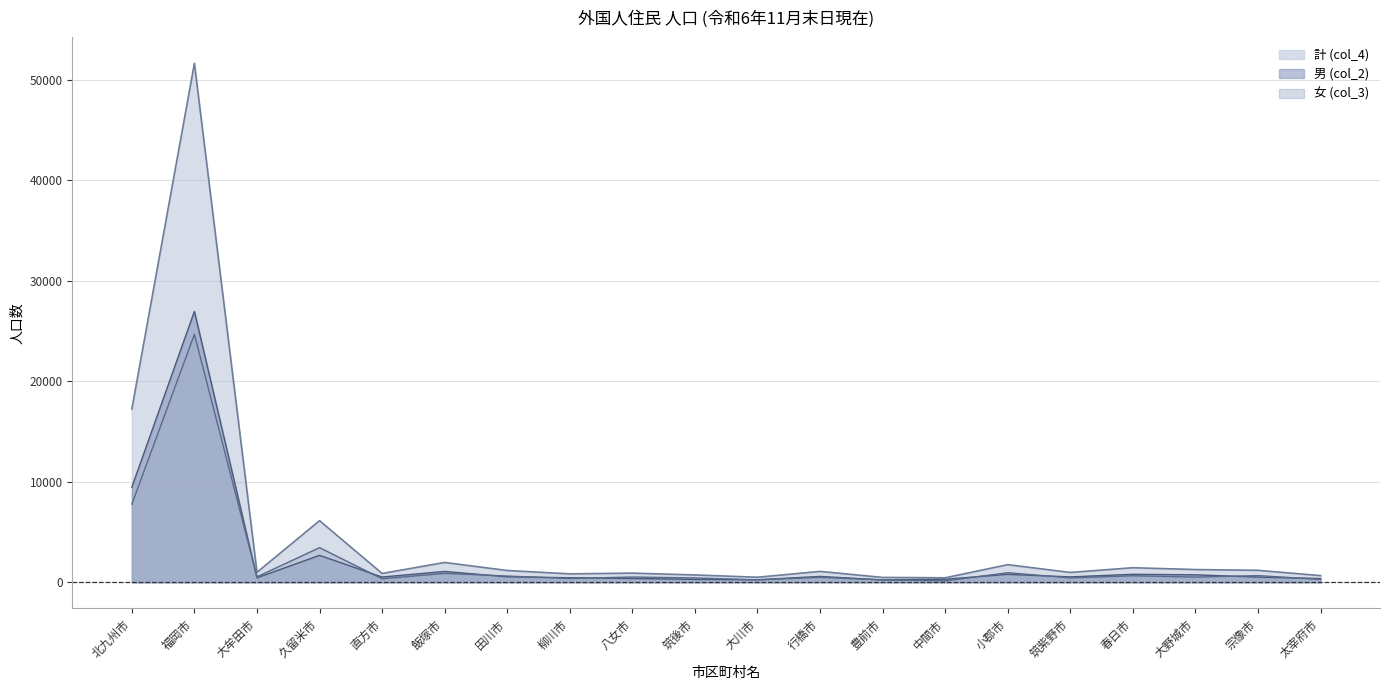

Read the 女 (col_3) value at 大川市.

252